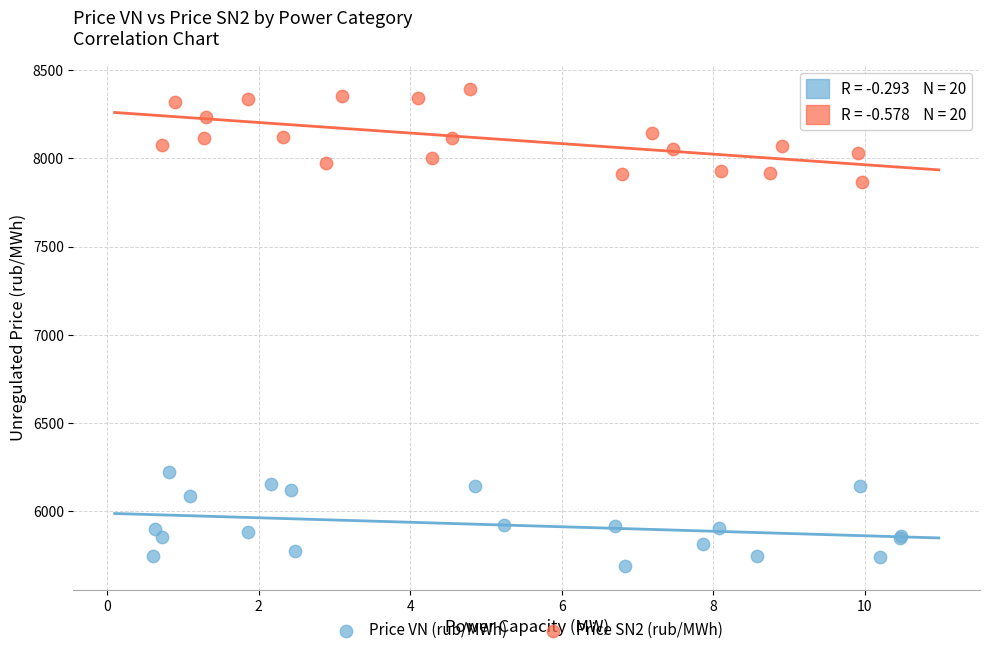

Which series reaches the minimum Y coordinate?

Price VN (rub/MWh)